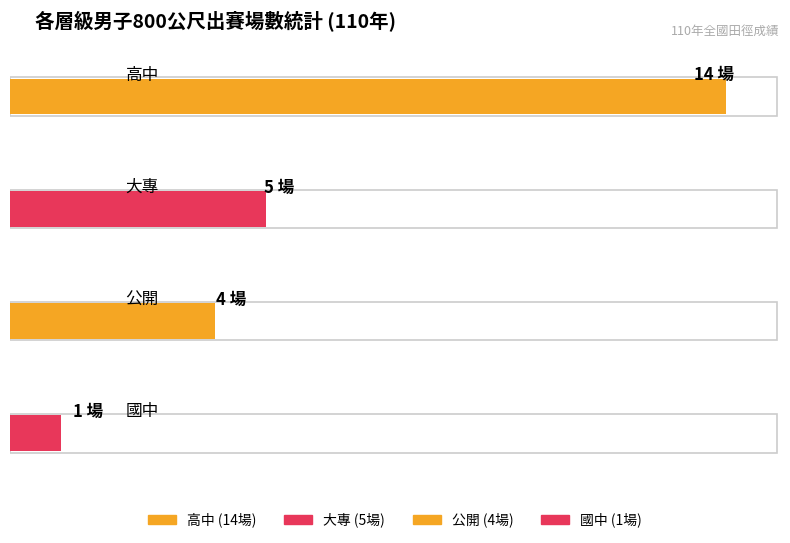

Between 公開 and 國中, which is larger?

公開